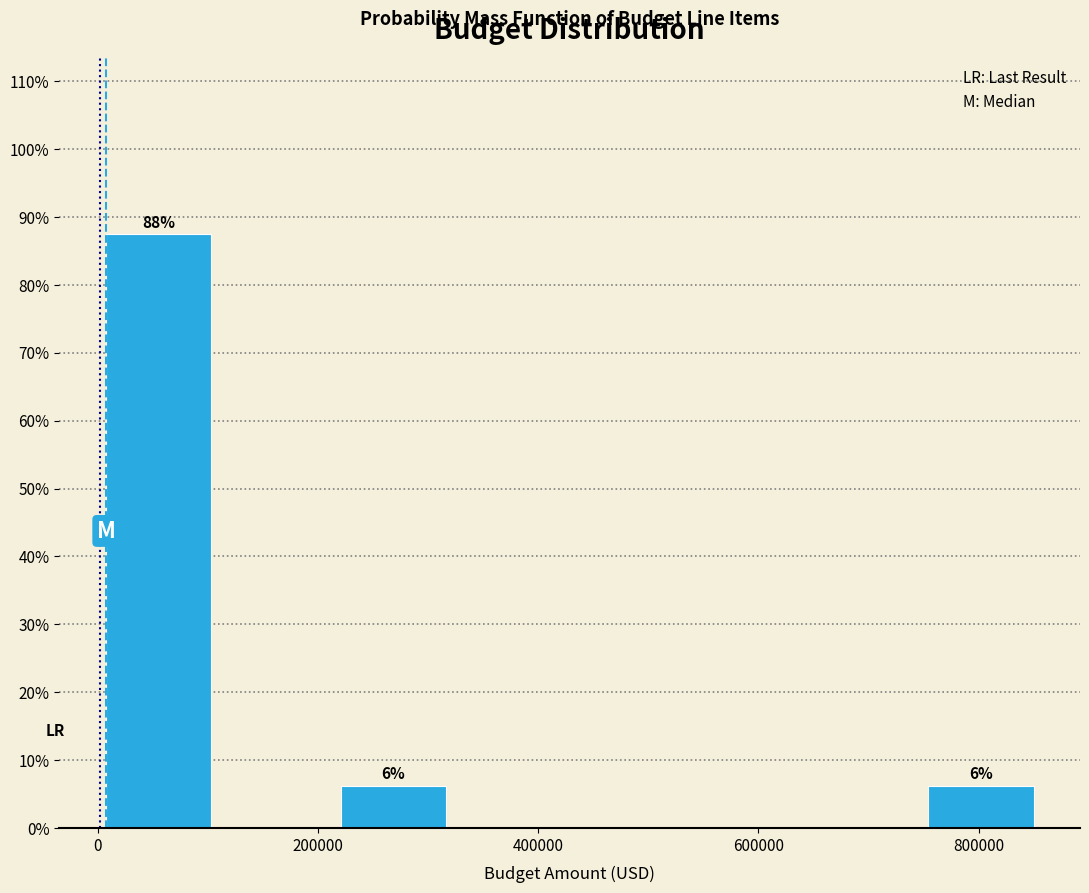

Which range on the x-axis has the tallest bar?

0 to 100000